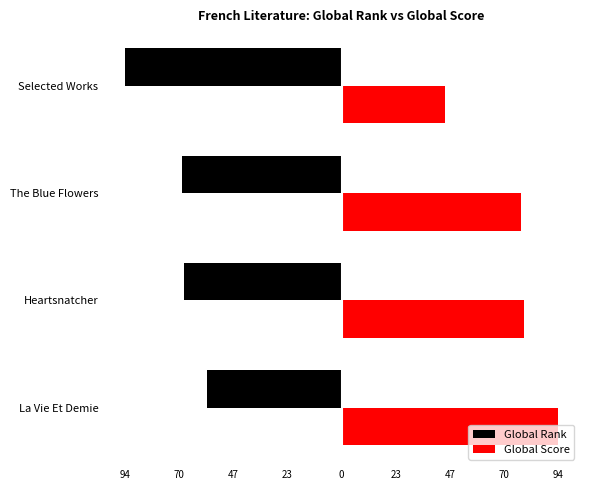

What is the greatest value displayed?

94.0